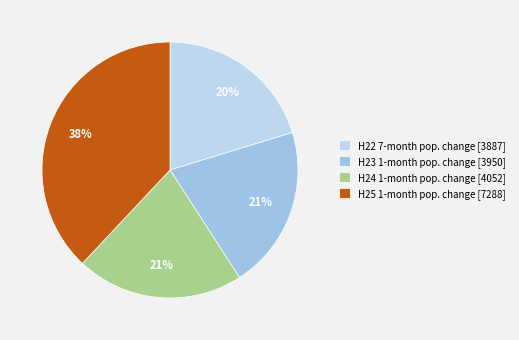

How many segments does this pie chart have?

4